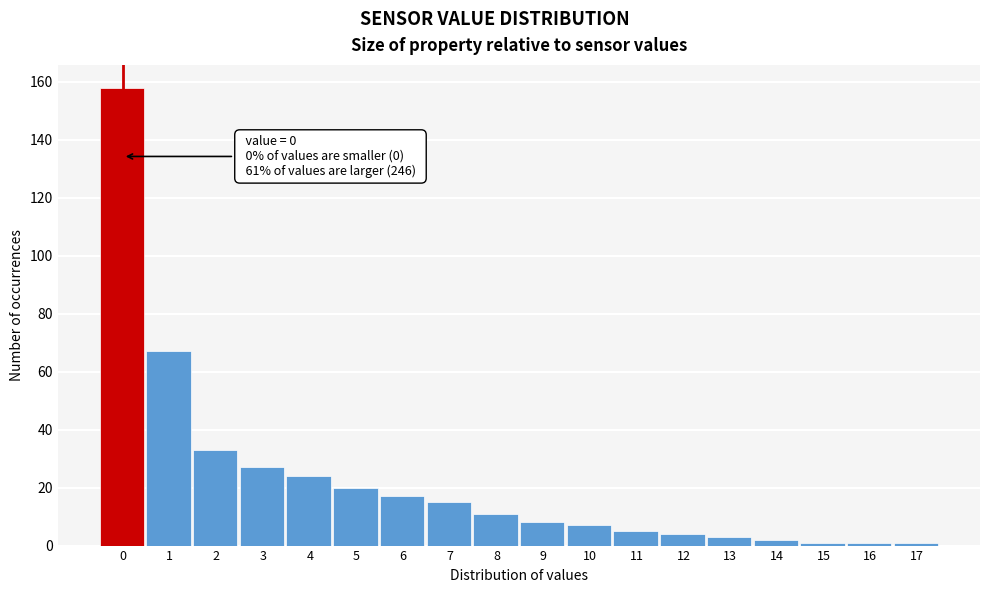

Reading left to right, transcribe all the data shown in this chart.

158	67	33	27	24	20	17	15	11	8	7	5	4	3	2	1	1	1